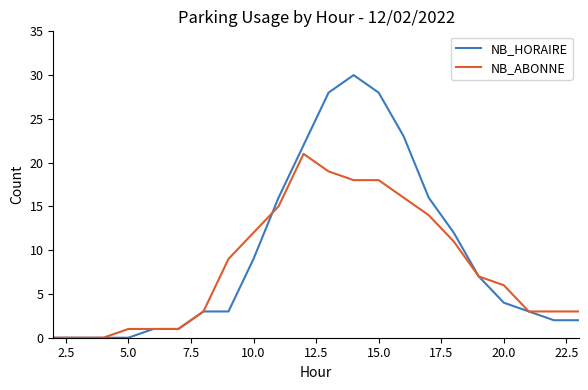

What is the sum of all NB_HORAIRE values?

210